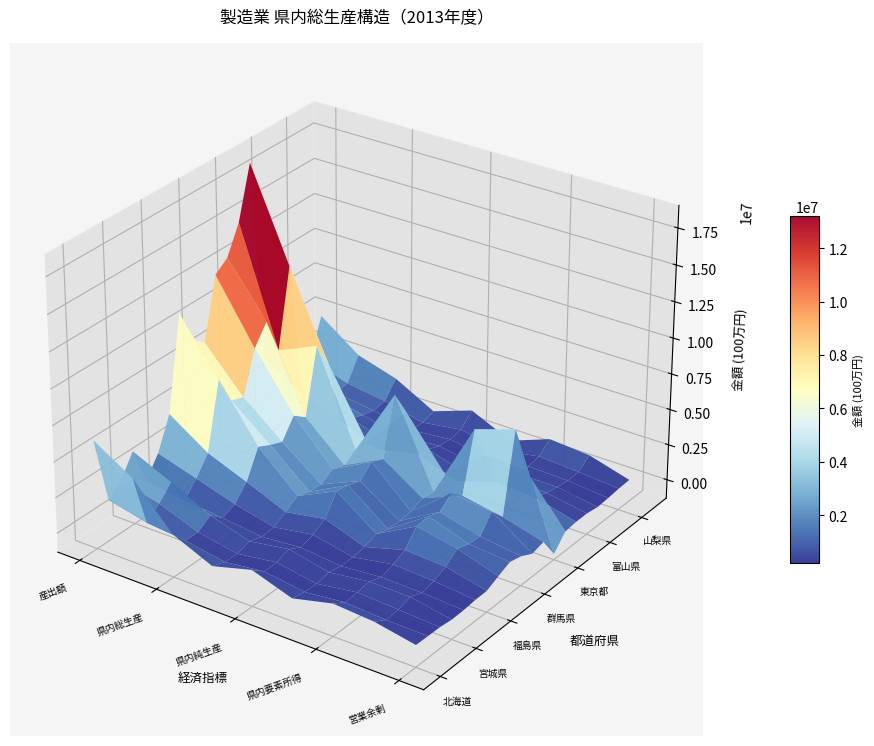

What is the sum of the 山梨県 values at 0 and 2?

3069962